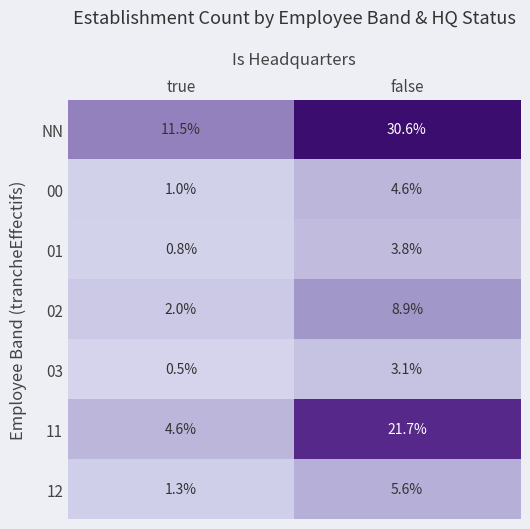

At true, list the series in order from largest to smallest.

NN, 11, 02, 12, 00, 01, 03